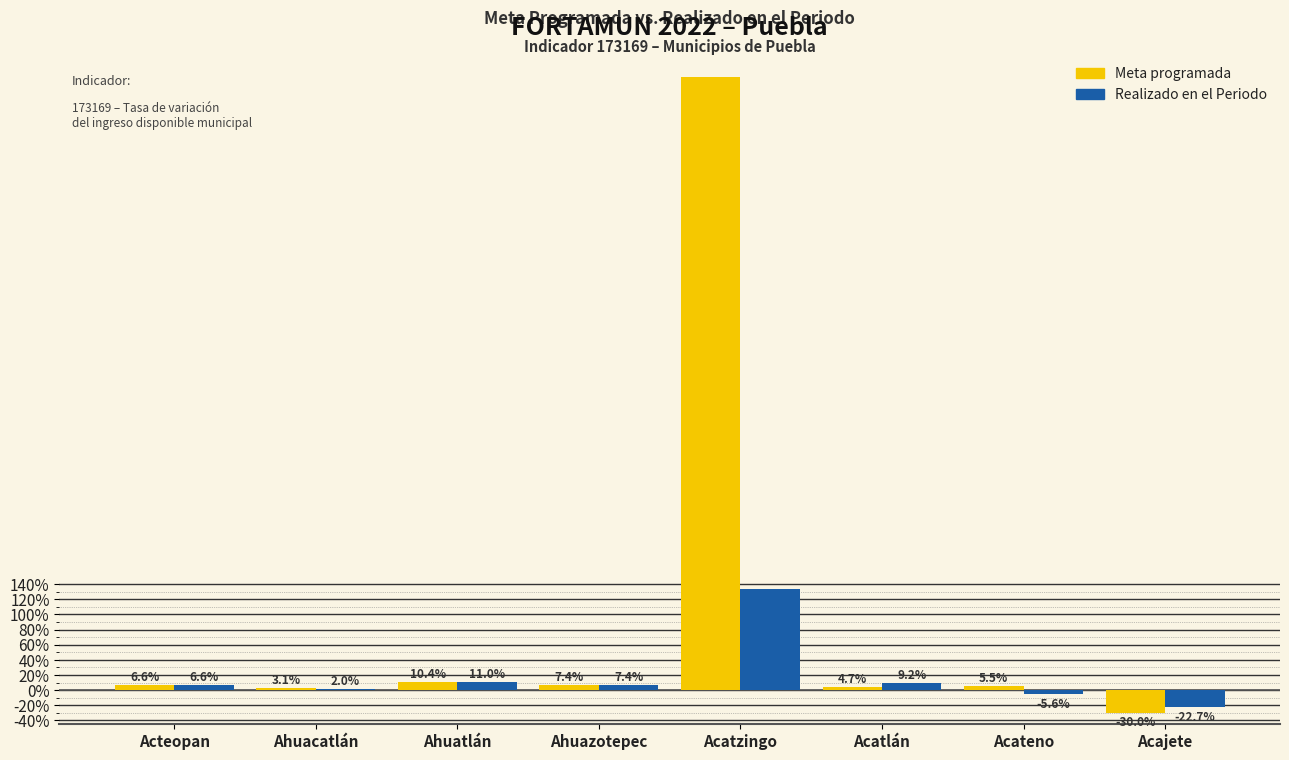

Where does the Realizado en el Periodo series first go above 7?

Ahuatlán